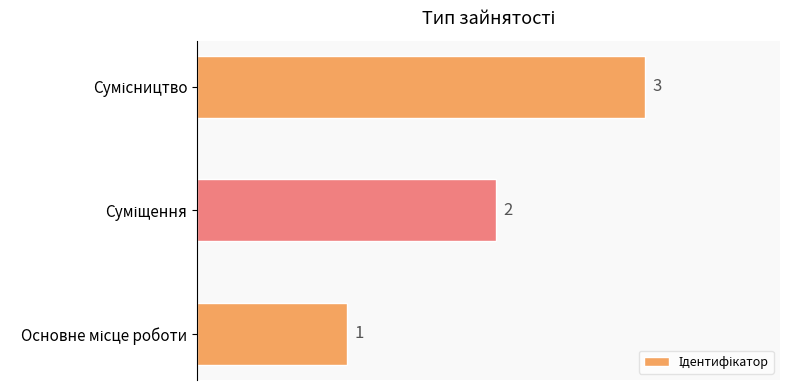

What is the greatest value displayed?

3